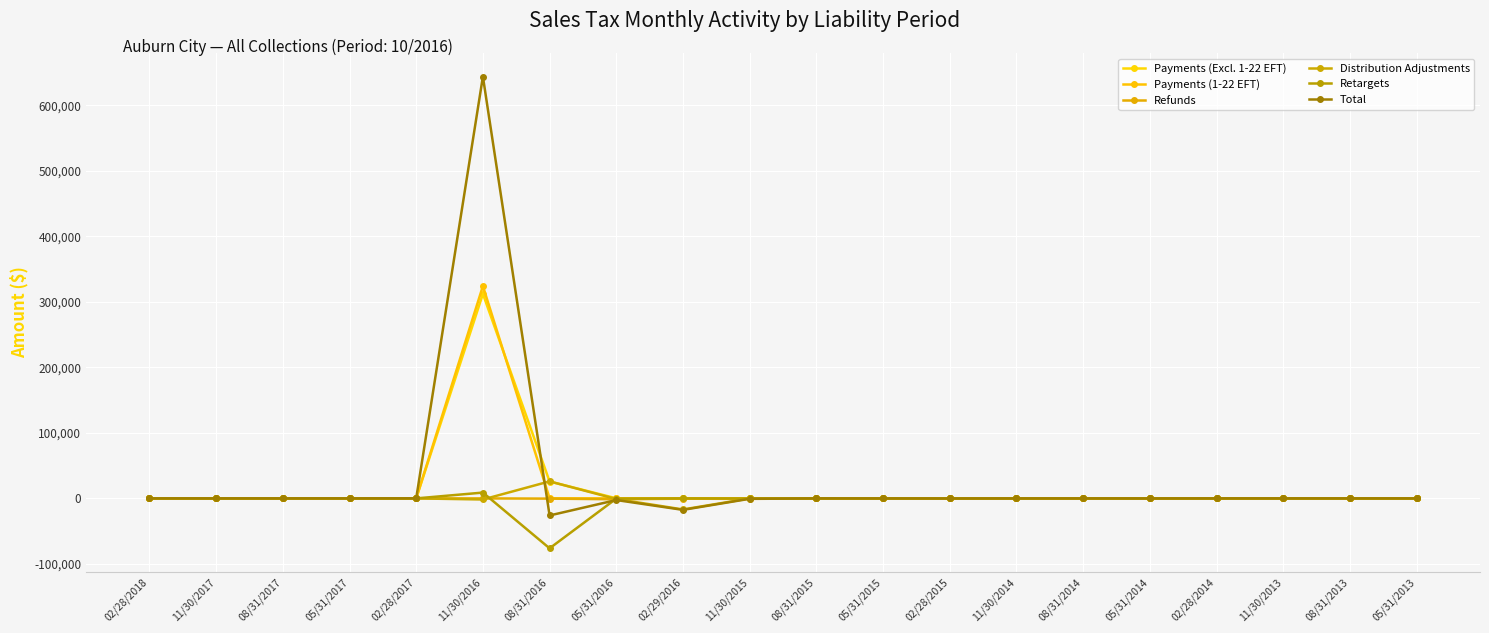

Is it true that Distribution Adjustments equals -5.9 at 05/31/2013?

True